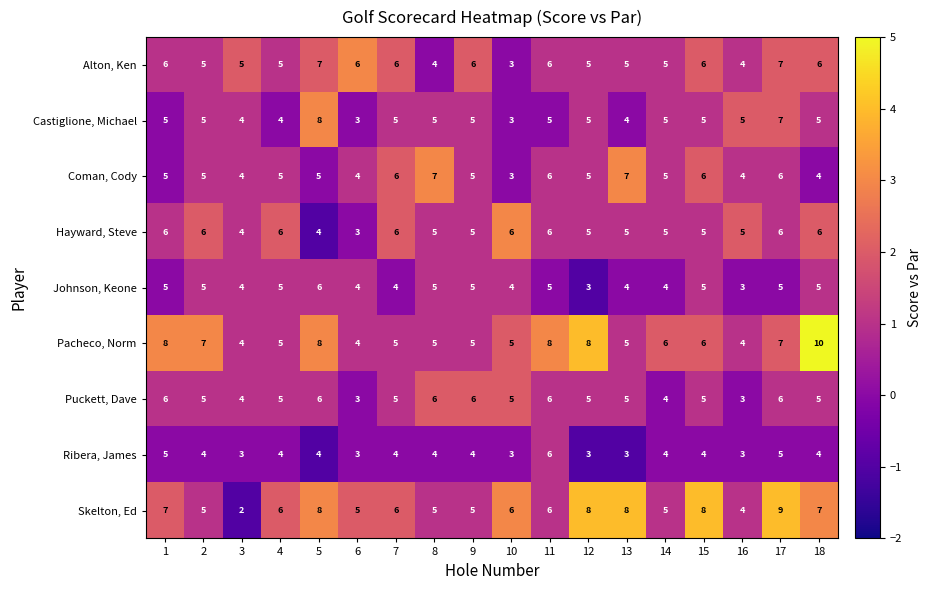

What is the smallest value displayed?

2